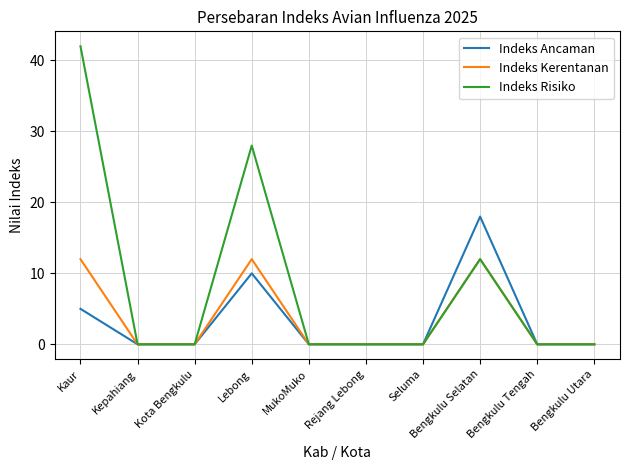

Rank the series by their maximum value, from lowest to highest.

Indeks Kerentanan, Indeks Ancaman, Indeks Risiko